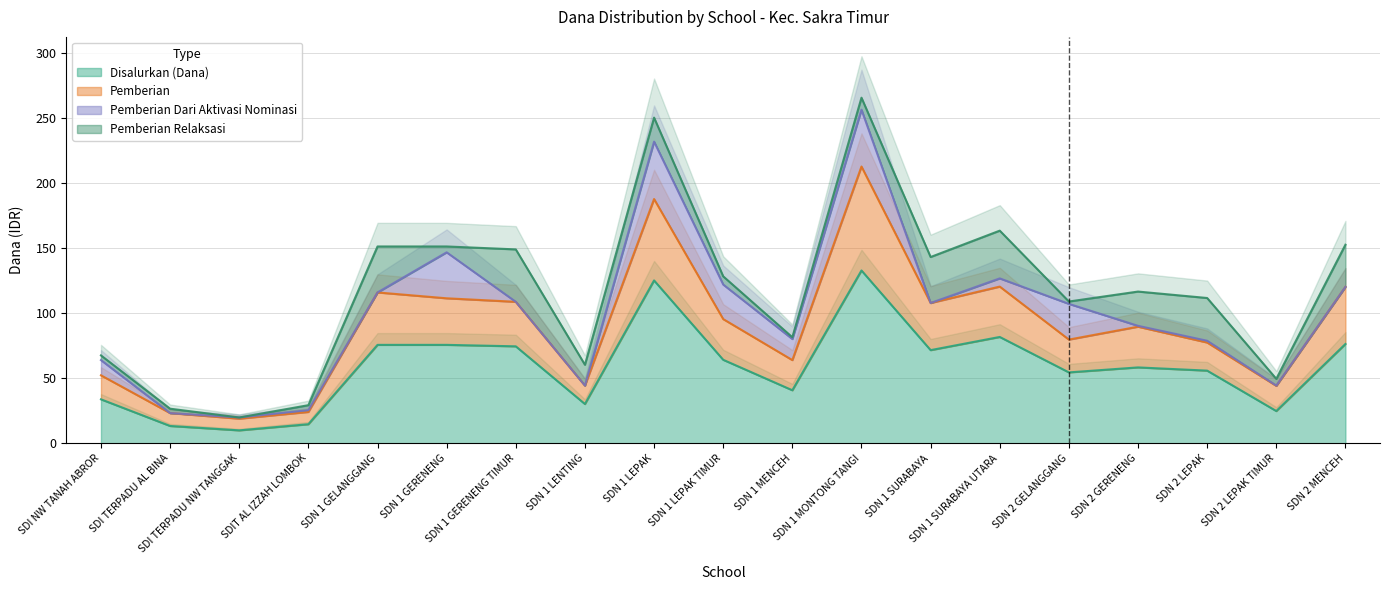

What is the difference between the maximum and minimum values in the Disalurkan (Dana) series?

122.8